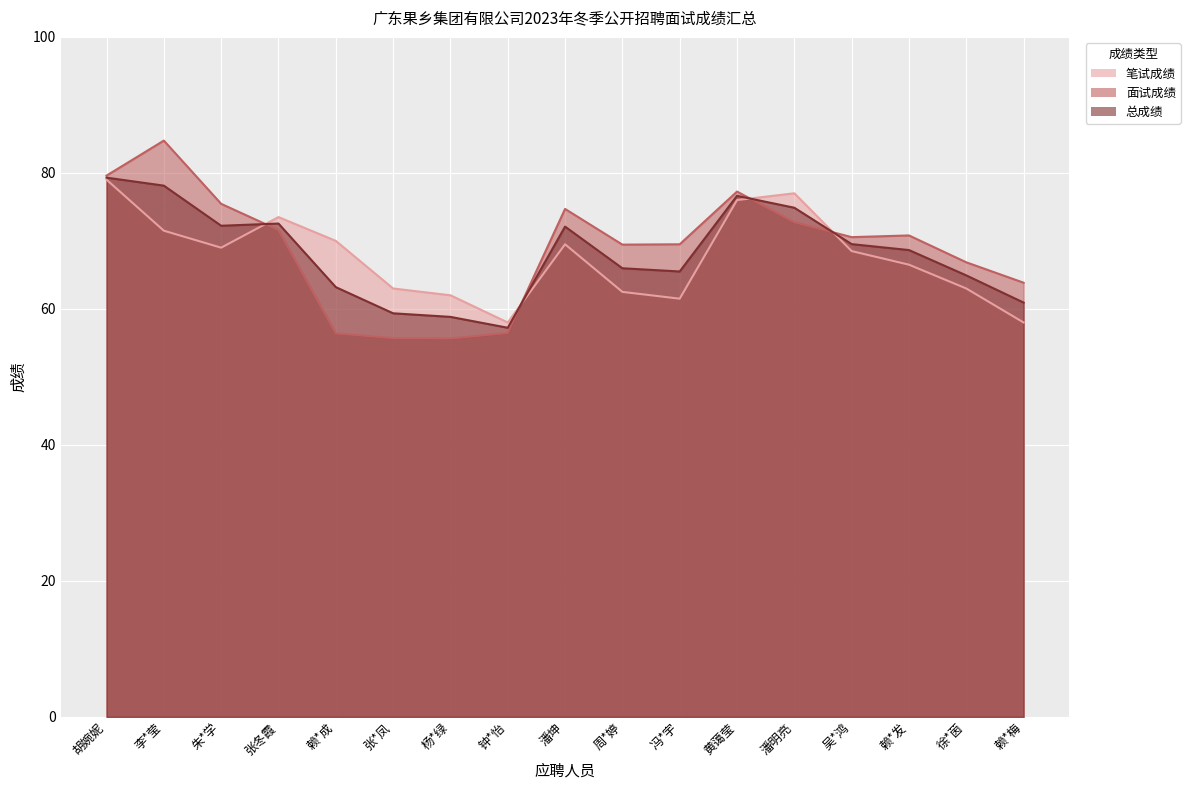

List the series in order of their peak value, highest first.

面试成绩, 总成绩, 笔试成绩